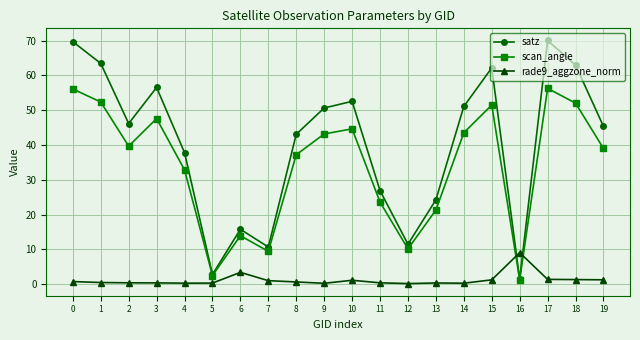

What is the difference between the highest and lowest values at 5?

2.5